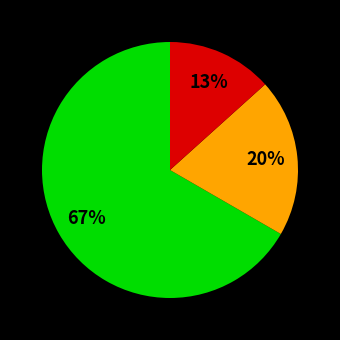

Is there any slice that represents more than half of the pie?

Yes